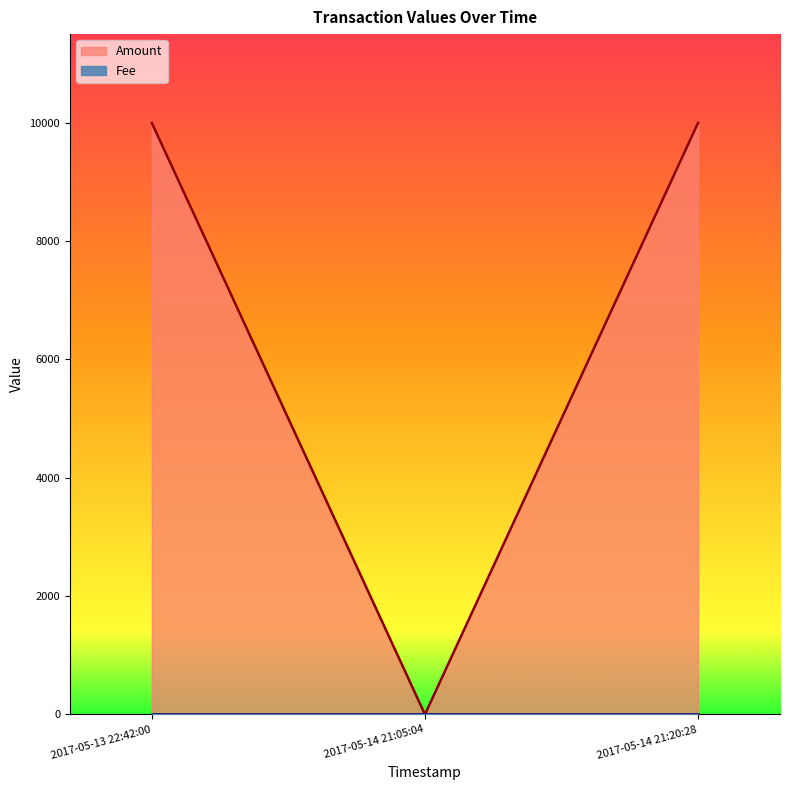

What is the change in value from 2017-05-14 21:05:04 to 2017-05-14 21:20:28?

+10000